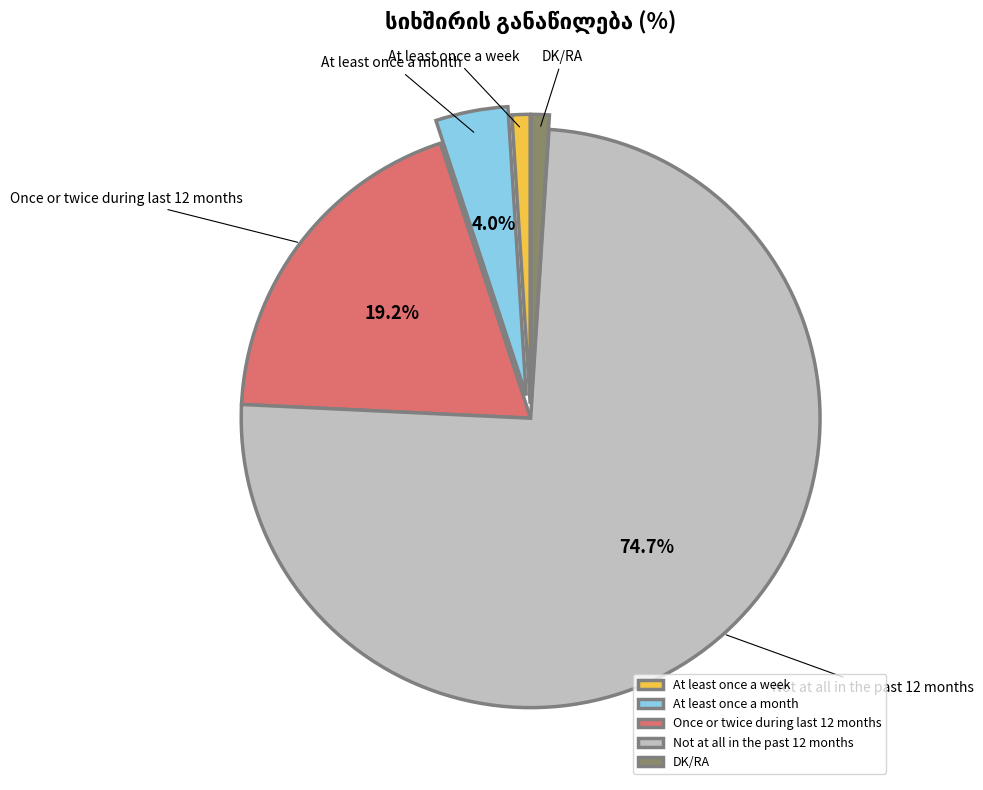

How many segments does this pie chart have?

5